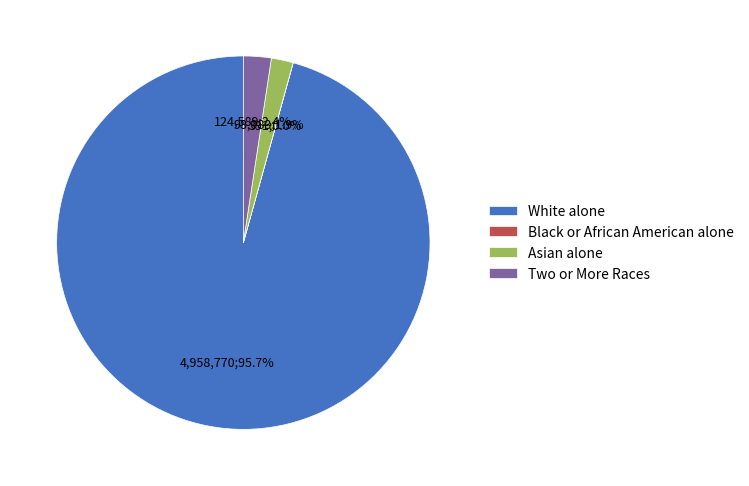

Which category has the biggest portion of the pie?

White alone